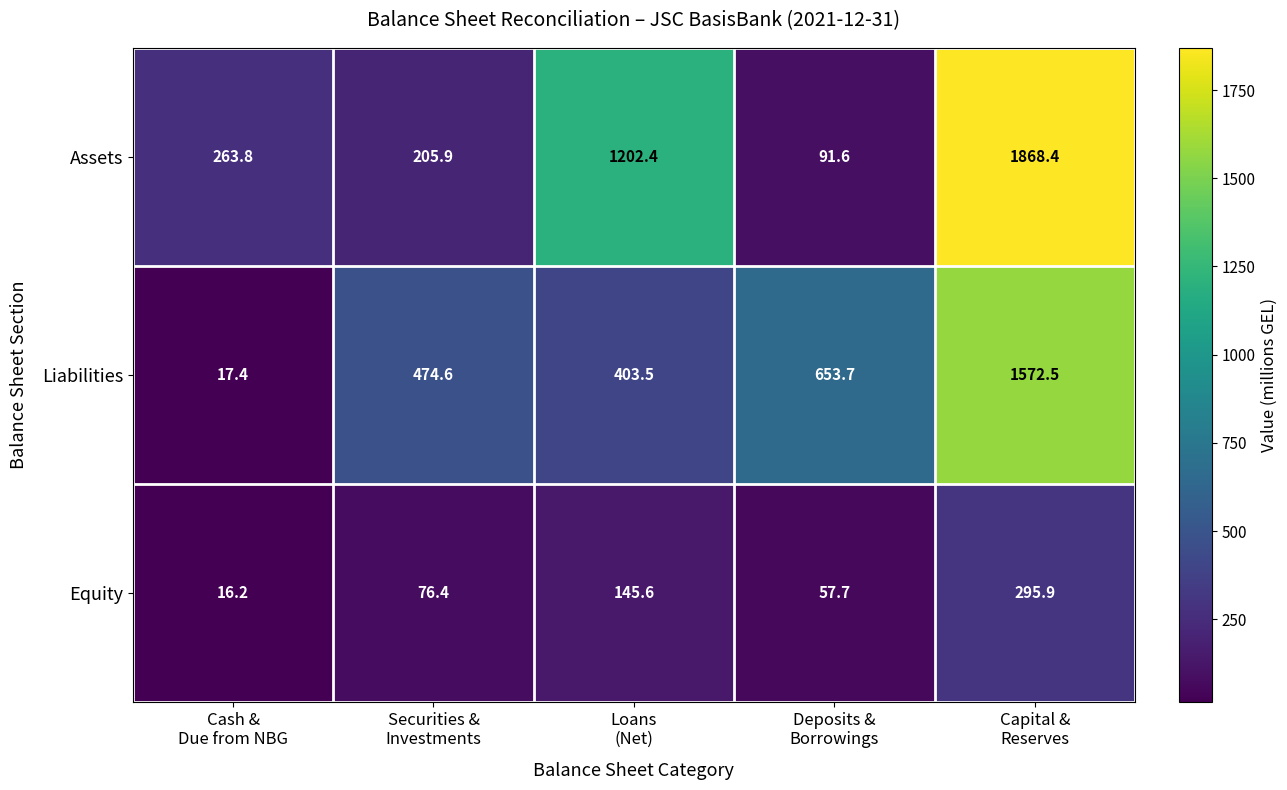

What is the difference between the maximum and second lowest values in the Equity series?

238.2